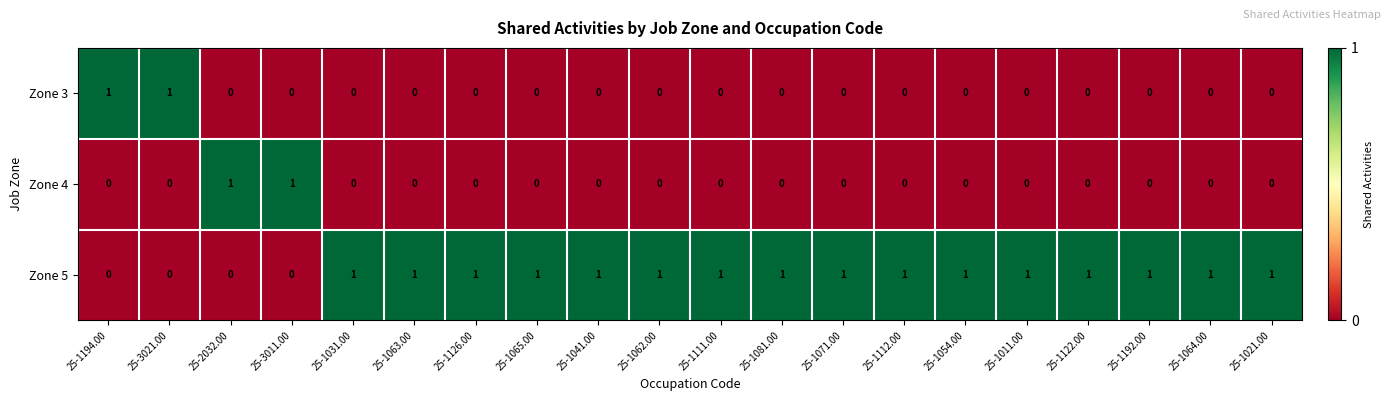

Is it true that Zone 3 equals 0 at 25-2032.00?

True